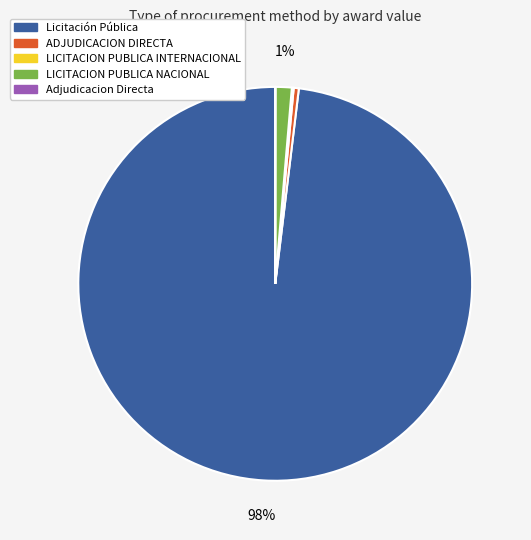

To the nearest percent, what is the average slice percentage?

20%